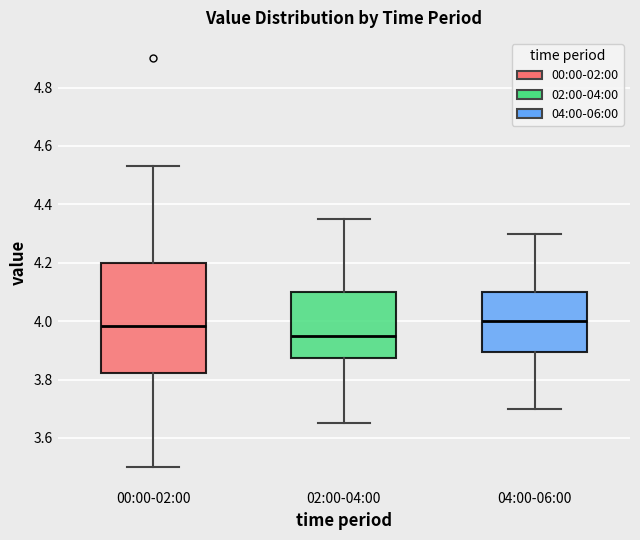

Where does the lower whisker of the box for 04:00-06:00 end on the y-axis? The values are not printed on the chart, so give them approximately, as read against the axis.

3.70